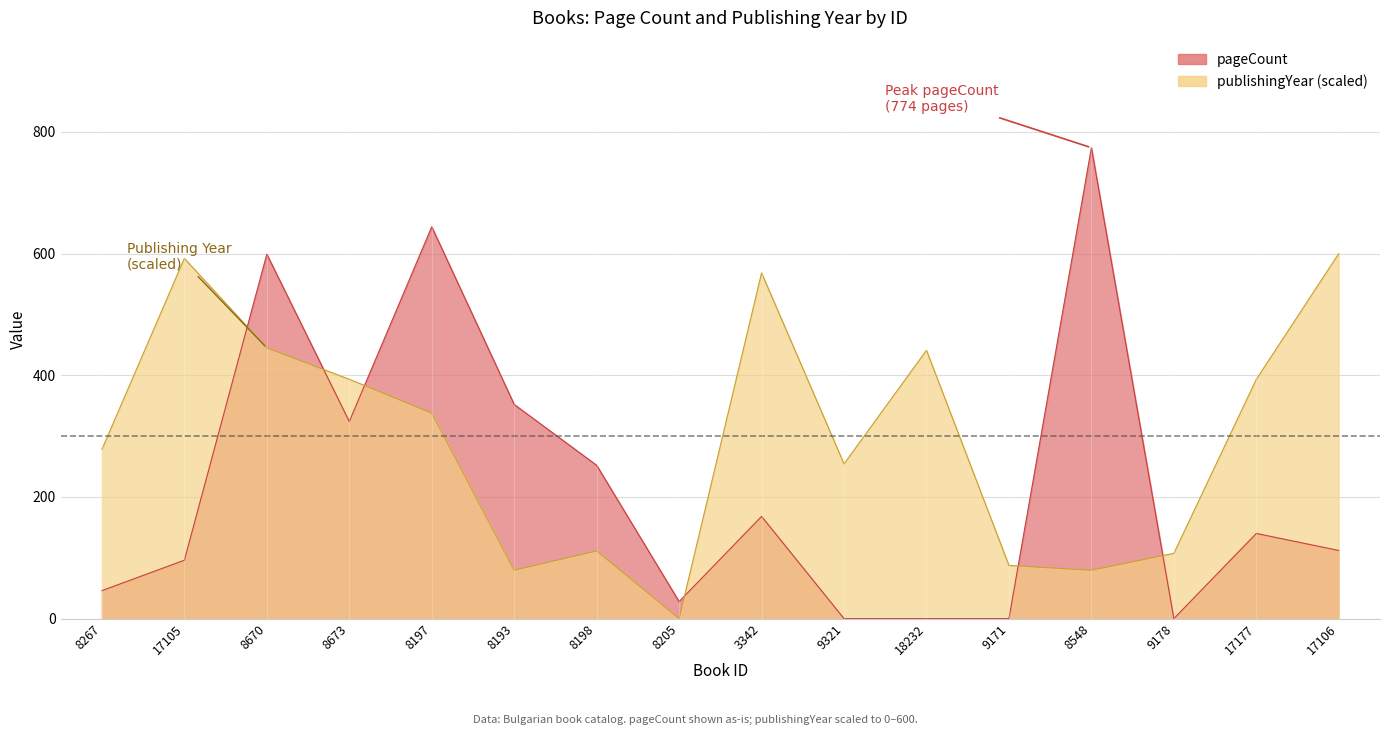

At which category is the sum across all series the highest?

8670